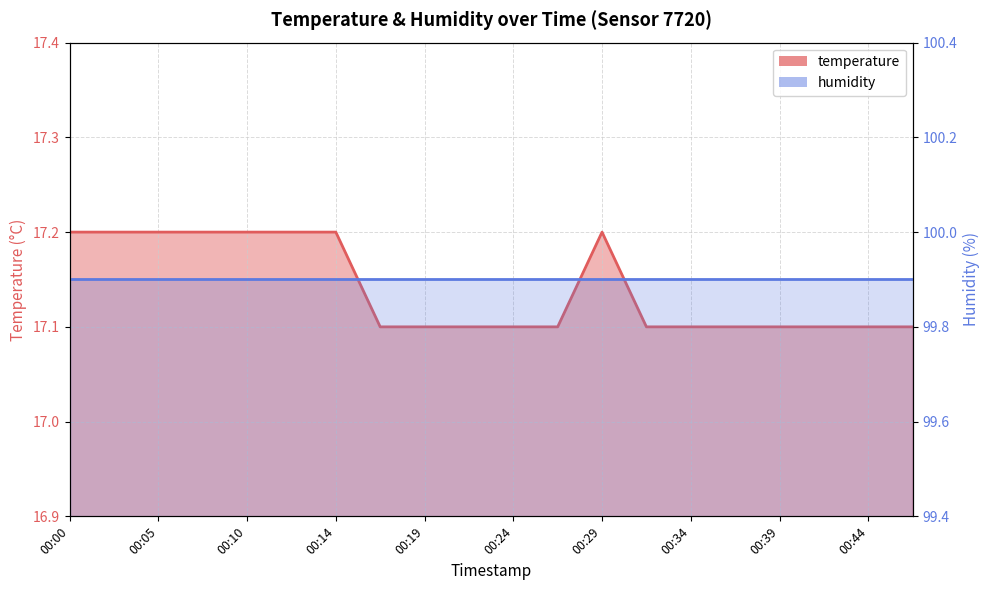

What is the smallest value displayed?

17.1